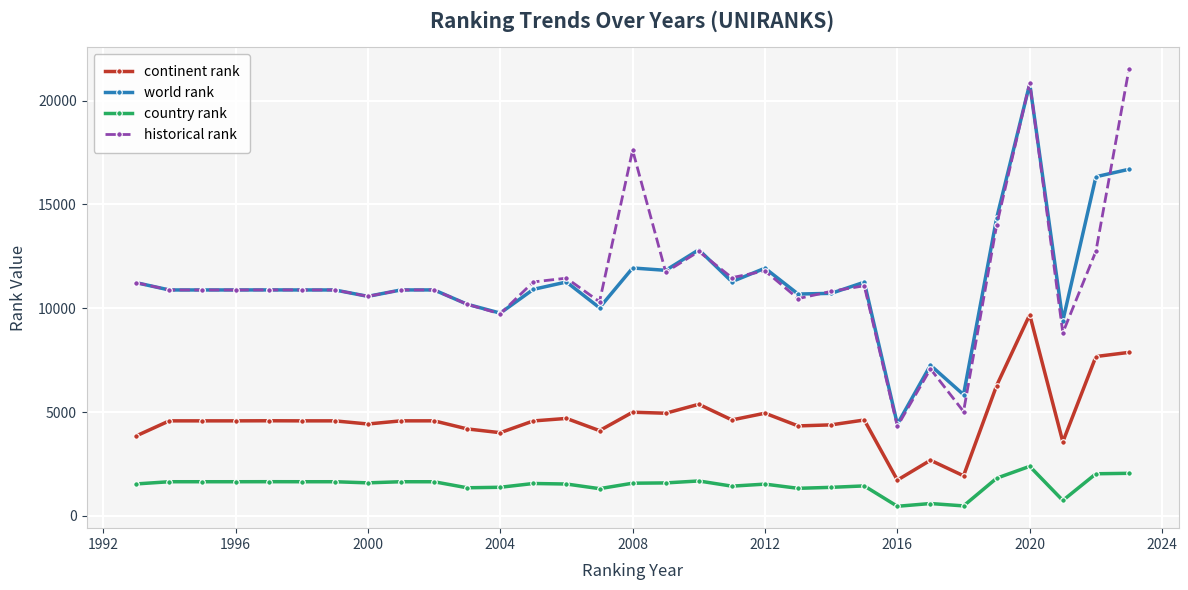

What is the value of the country rank point at the 9th from the left?

1644.0